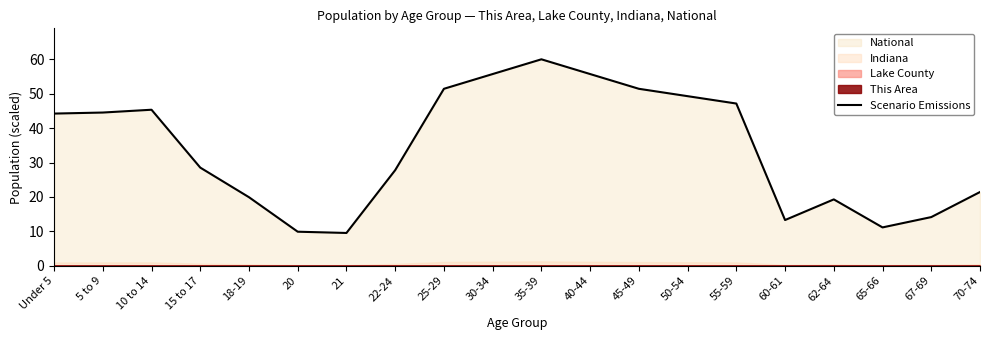

The chart shows a value of 9.9 at 20. True or false?

True